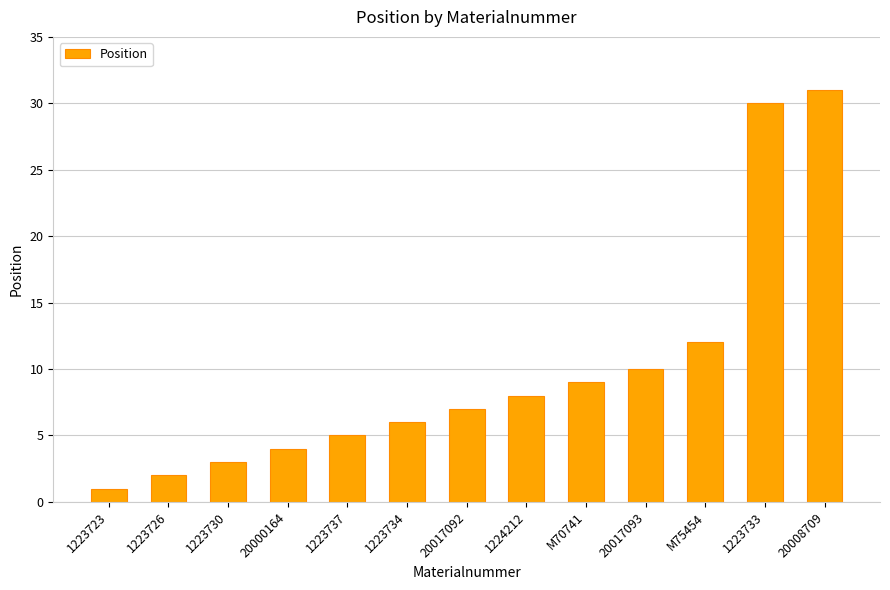

Reading left to right, transcribe all the data shown in this chart.

1223723=1	1223726=2	1223730=3	20000164=4	1223737=5	1223734=6	20017092=7	1224212=8	M70741=9	20017093=10	M75454=12	1223733=30	20008709=31